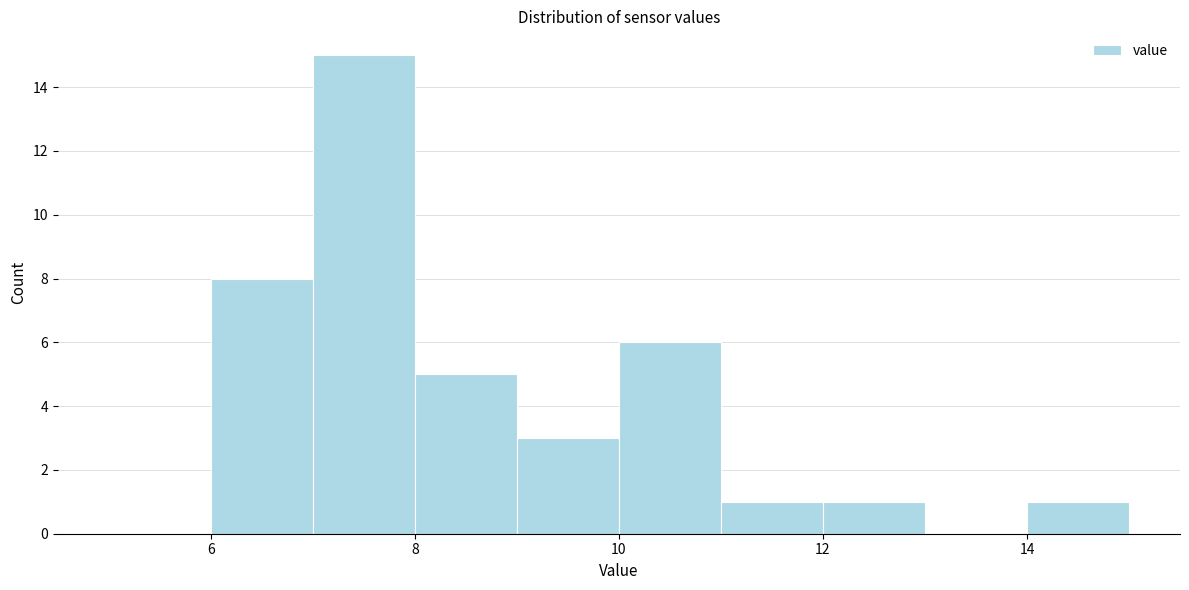

Reading left to right, list every bar in this chart as the range it spans on the x-axis followed by its height. The values are not printed on the chart, so give them approximately, as read against the axis.

5 to 6: 0
6 to 7: 8
7 to 8: 15
8 to 9: 5
9 to 10: 3
10 to 11: 6
11 to 12: 1
12 to 13: 1
13 to 14: 0
14 to 15: 1